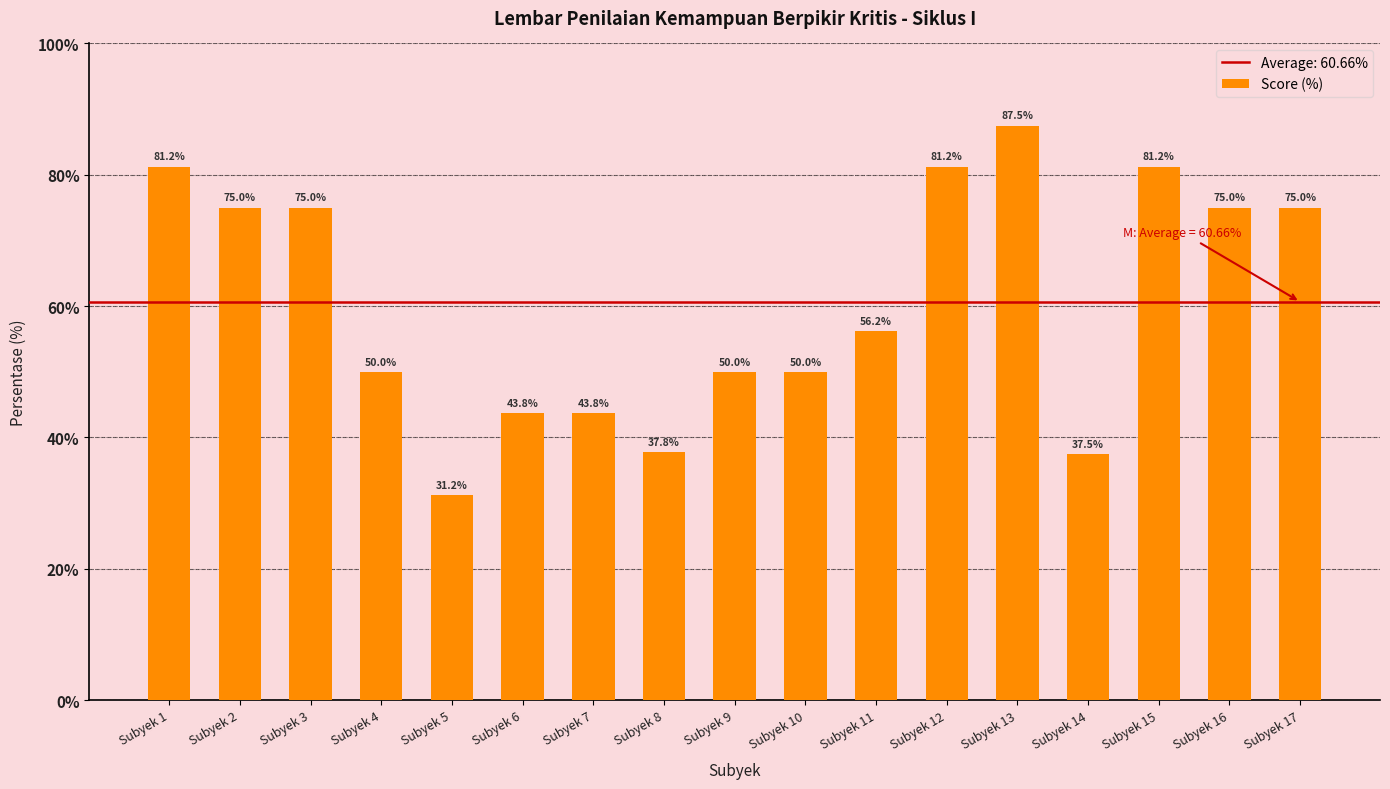

How many categories are shown in the chart?

17